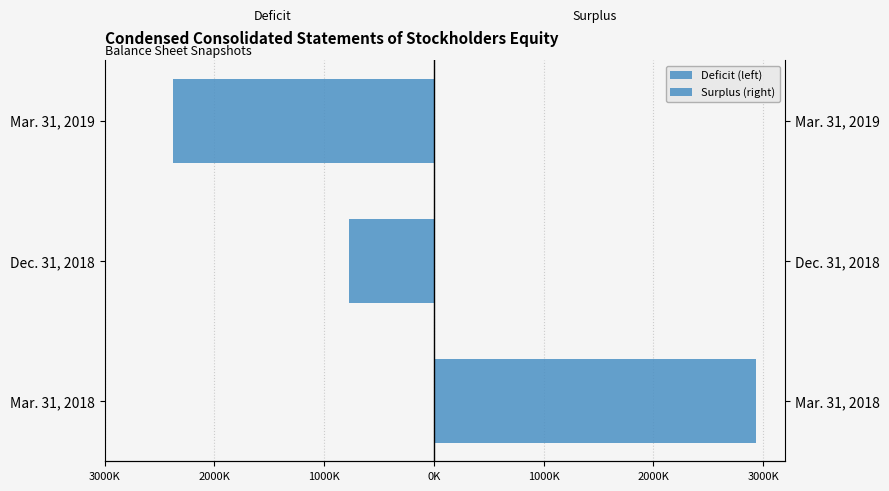

Between Mar. 31, 2018 and Dec. 31, 2018, which is larger?

Mar. 31, 2018